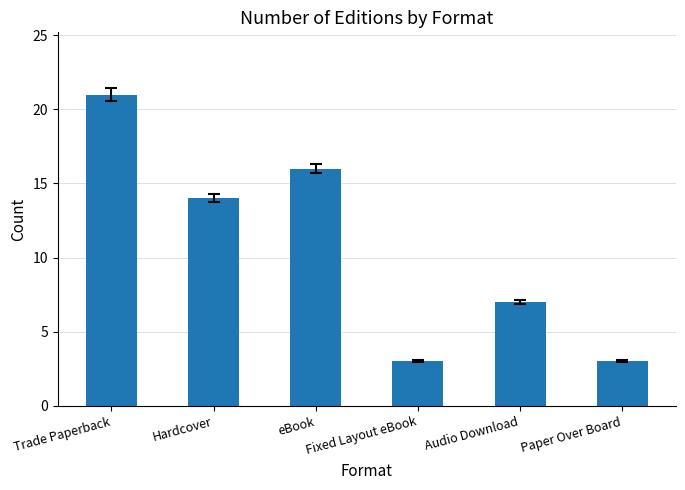

What is the difference between the values at eBook and Fixed Layout eBook?

13